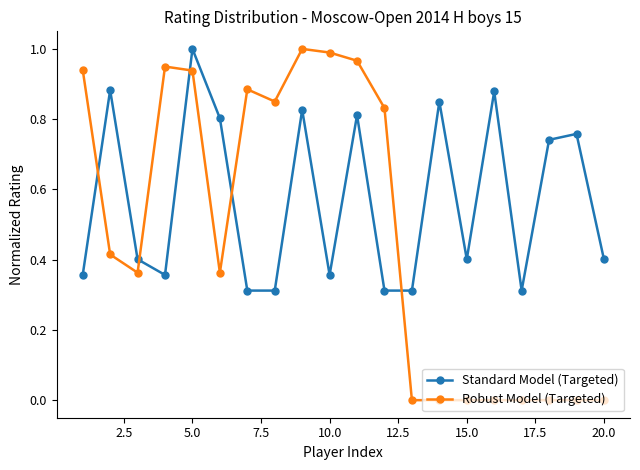

How many interior local peaks does the Standard Model (Targeted) series have?

7